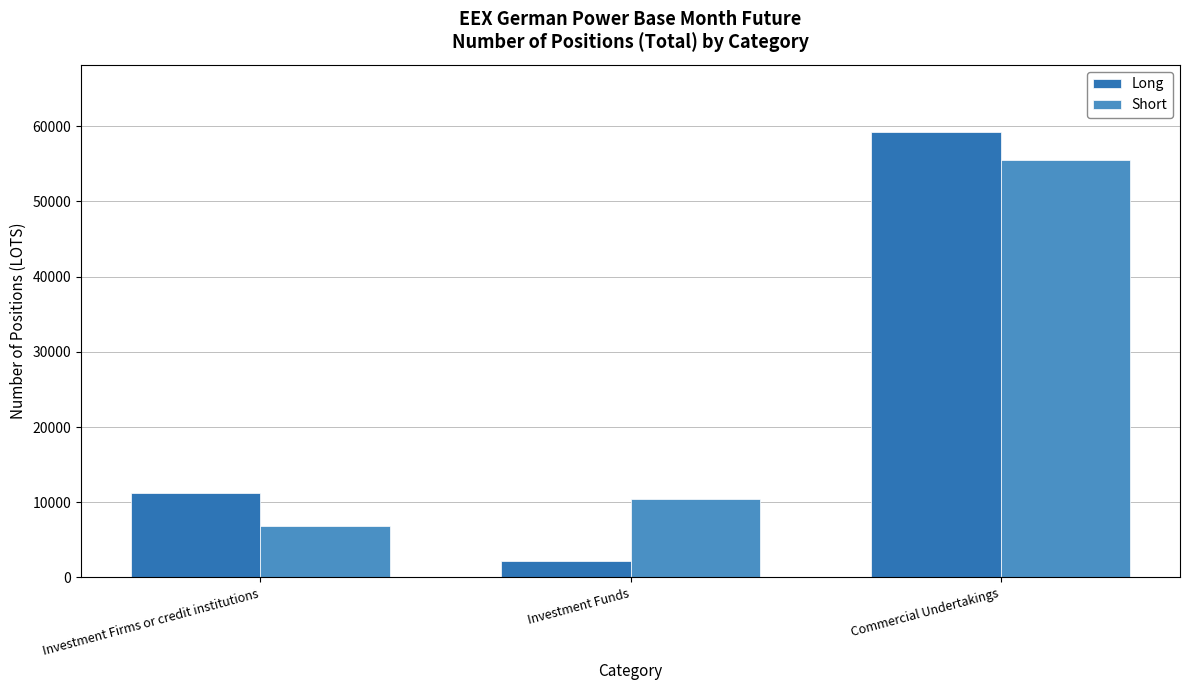

What is the difference between the Long values at Commercial Undertakings and Investment Funds?

57107.0